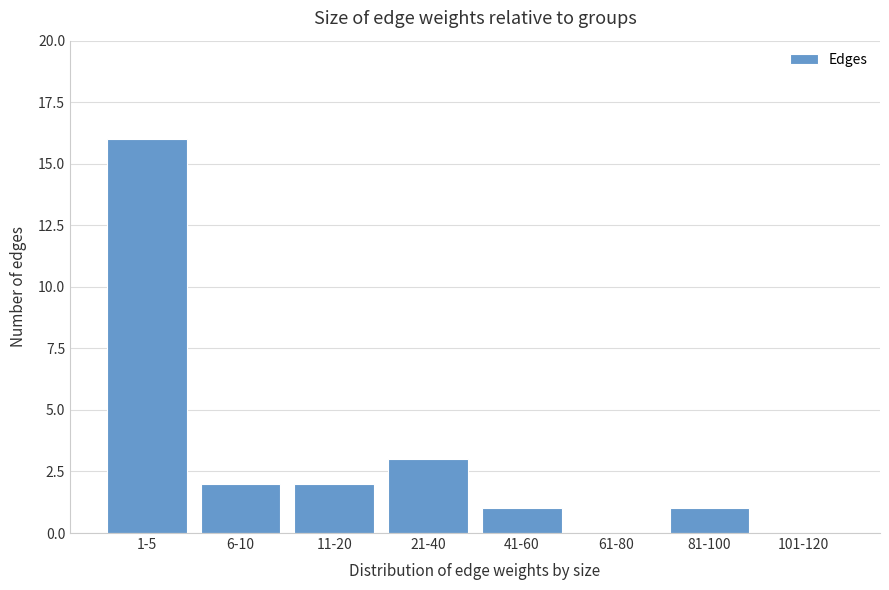

Reading right to left, extract all data points from this chart.

101-120=0	81-100=1	61-80=0	41-60=1	21-40=3	11-20=2	6-10=2	1-5=16